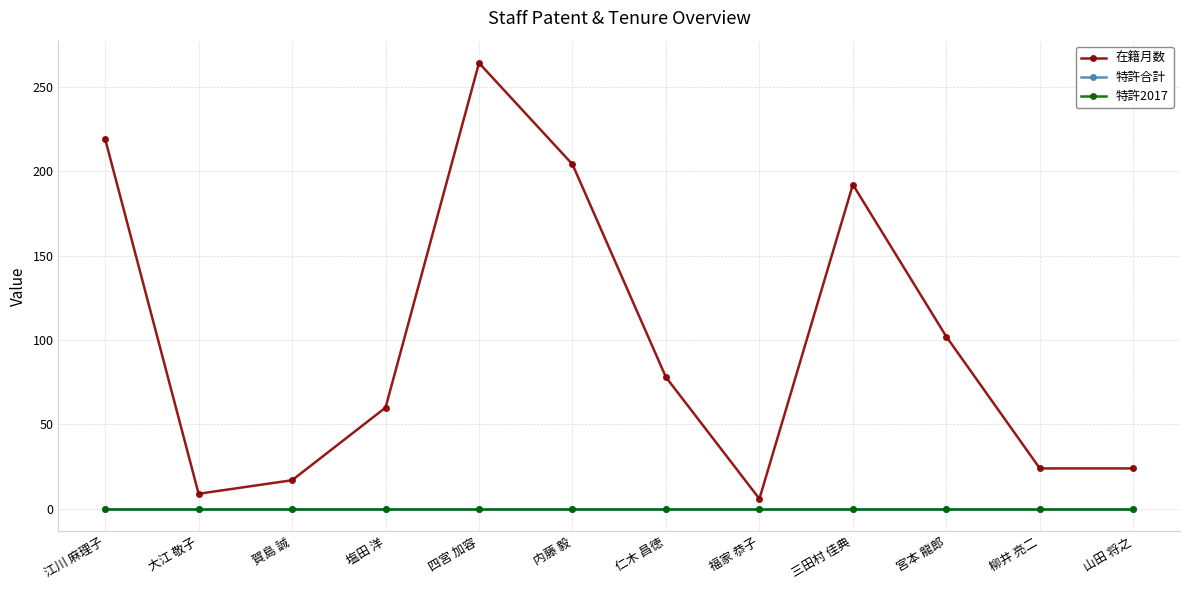

Rank the categories by 特許合計 value from highest to lowest.

江川 麻理子, 大江 敬子, 賀島 誠, 塩田 洋, 四宮 加容, 内藤 毅, 仁木 昌徳, 福家 恭子, 三田村 佳典, 宮本 龍郎, 柳井 亮二, 山田 将之